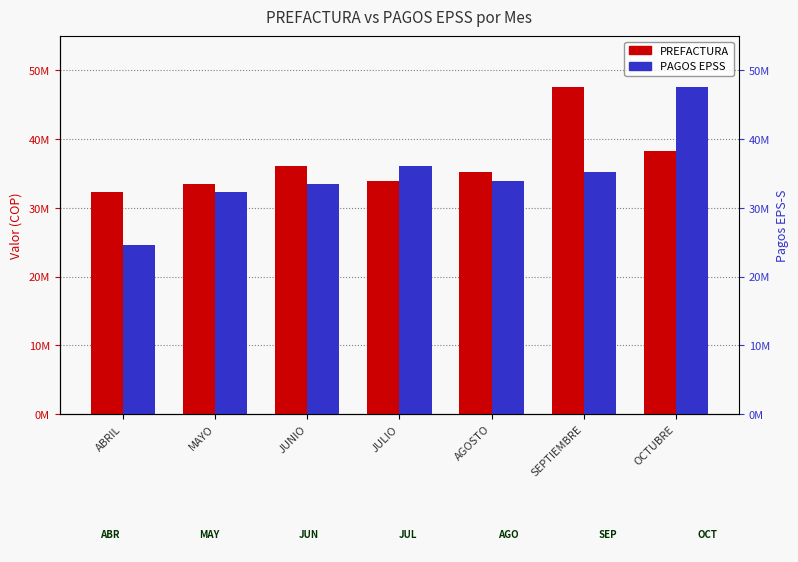

Reading right to left, extract all data points from this chart.

PREFACTURA: OCTUBRE=38308784	SEPTIEMBRE=47571006	AGOSTO=35146358	JULIO=33920760	JUNIO=36128243	MAYO=33506700	ABRIL=32260500
PAGOS EPSS: OCTUBRE=47571006	SEPTIEMBRE=35146358	AGOSTO=33920760	JULIO=36128243	JUNIO=33506700	MAYO=32260500	ABRIL=24631642